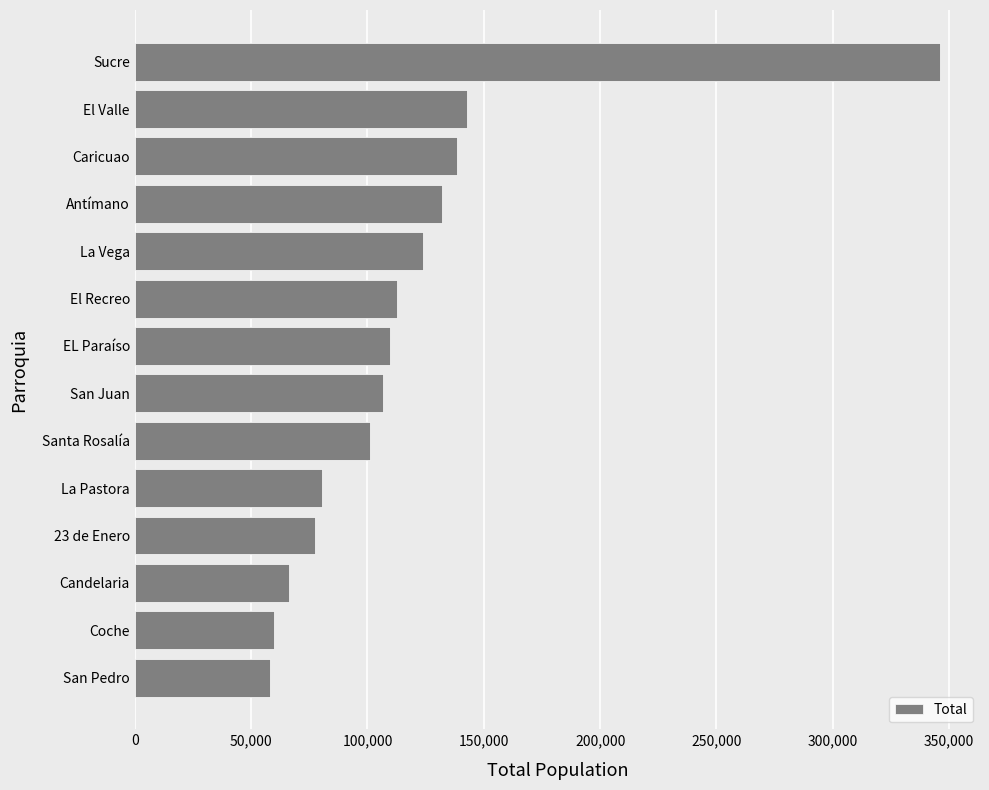

How many bars are there in total?

14